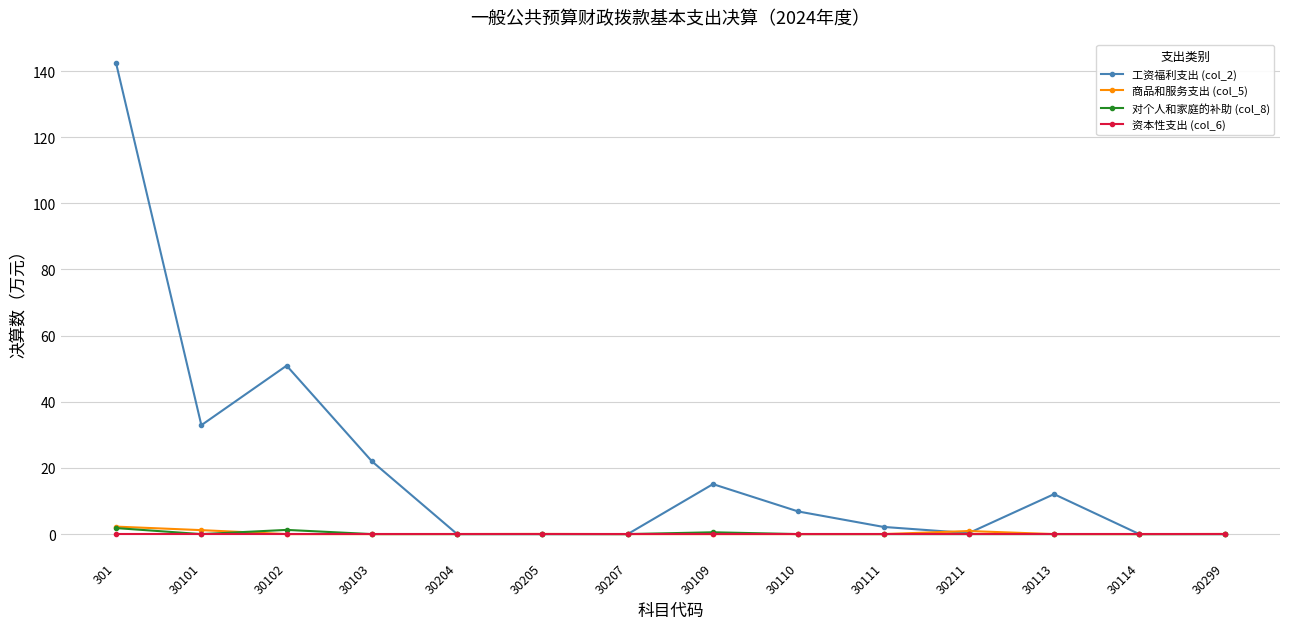

True or false: 商品和服务支出 (col_5) has a value of 0.0 at 30207.

True